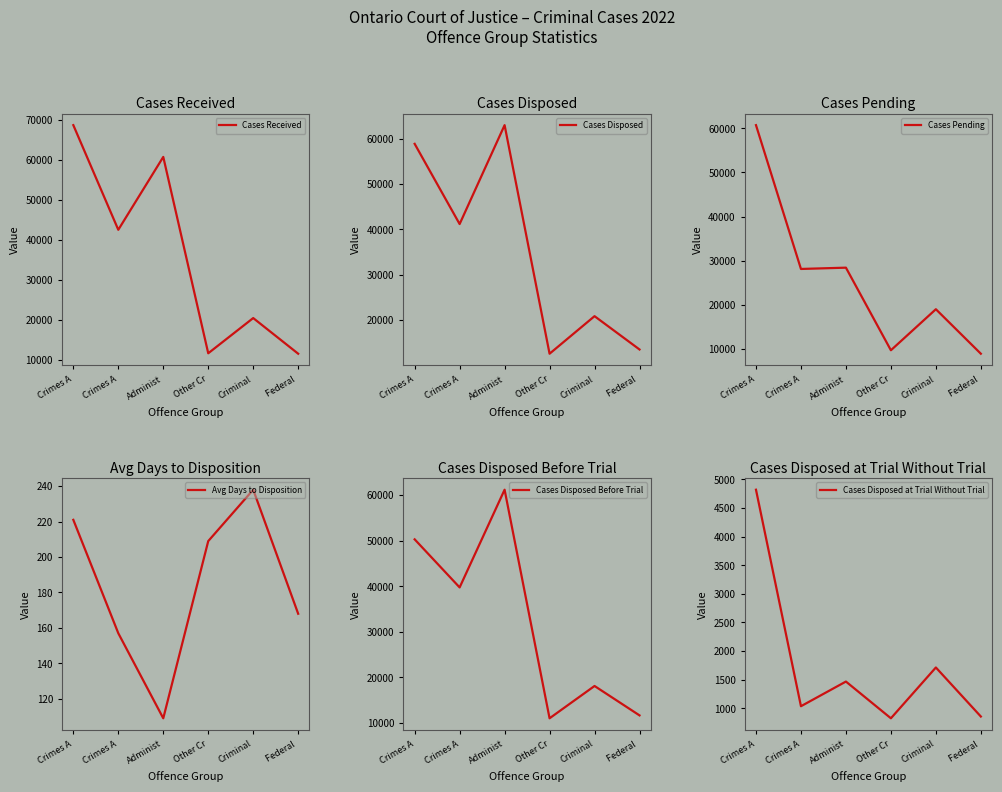

What is the sum of the Cases Disposed at Trial Without Trial values at Crimes A and Federal ?

1892